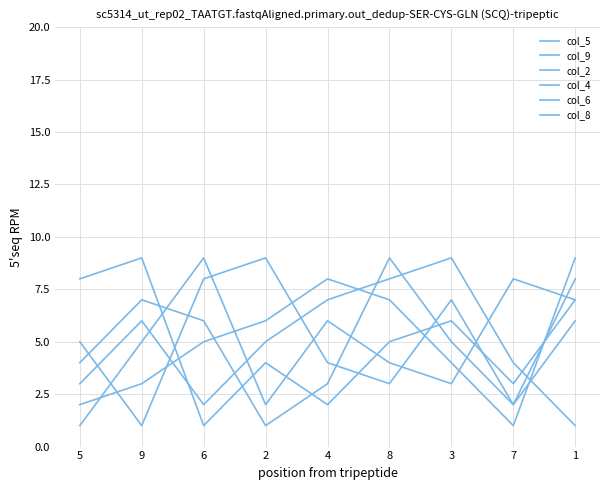

Where do col_5 and col_8 first cross each other?

6 and 2